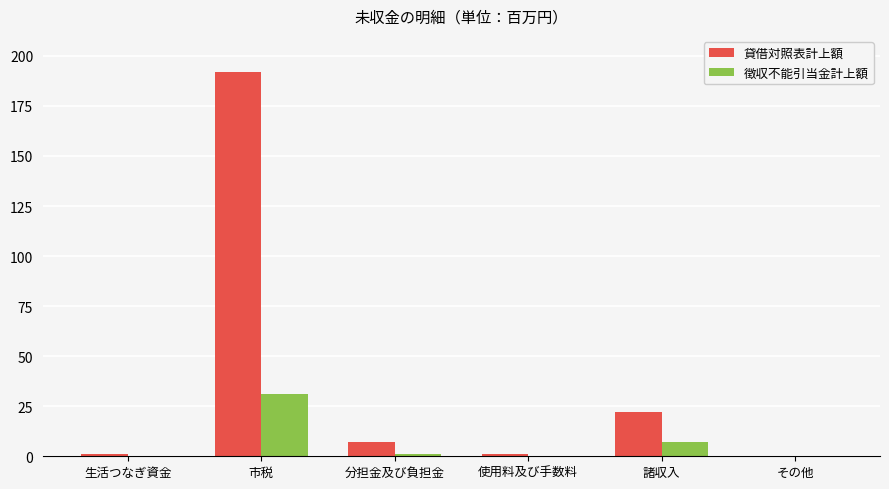

What is the sum of all 貸借対照表計上額 values?

223